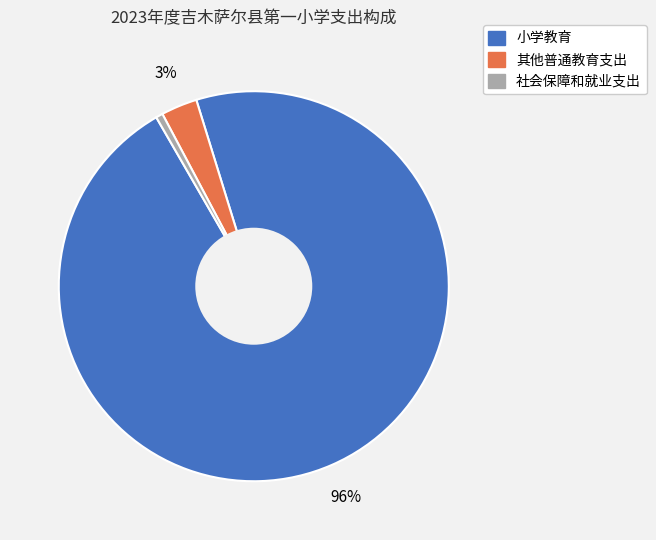

Combined, do 社会保障和就业支出 and 小学教育 account for over 50%?

Yes